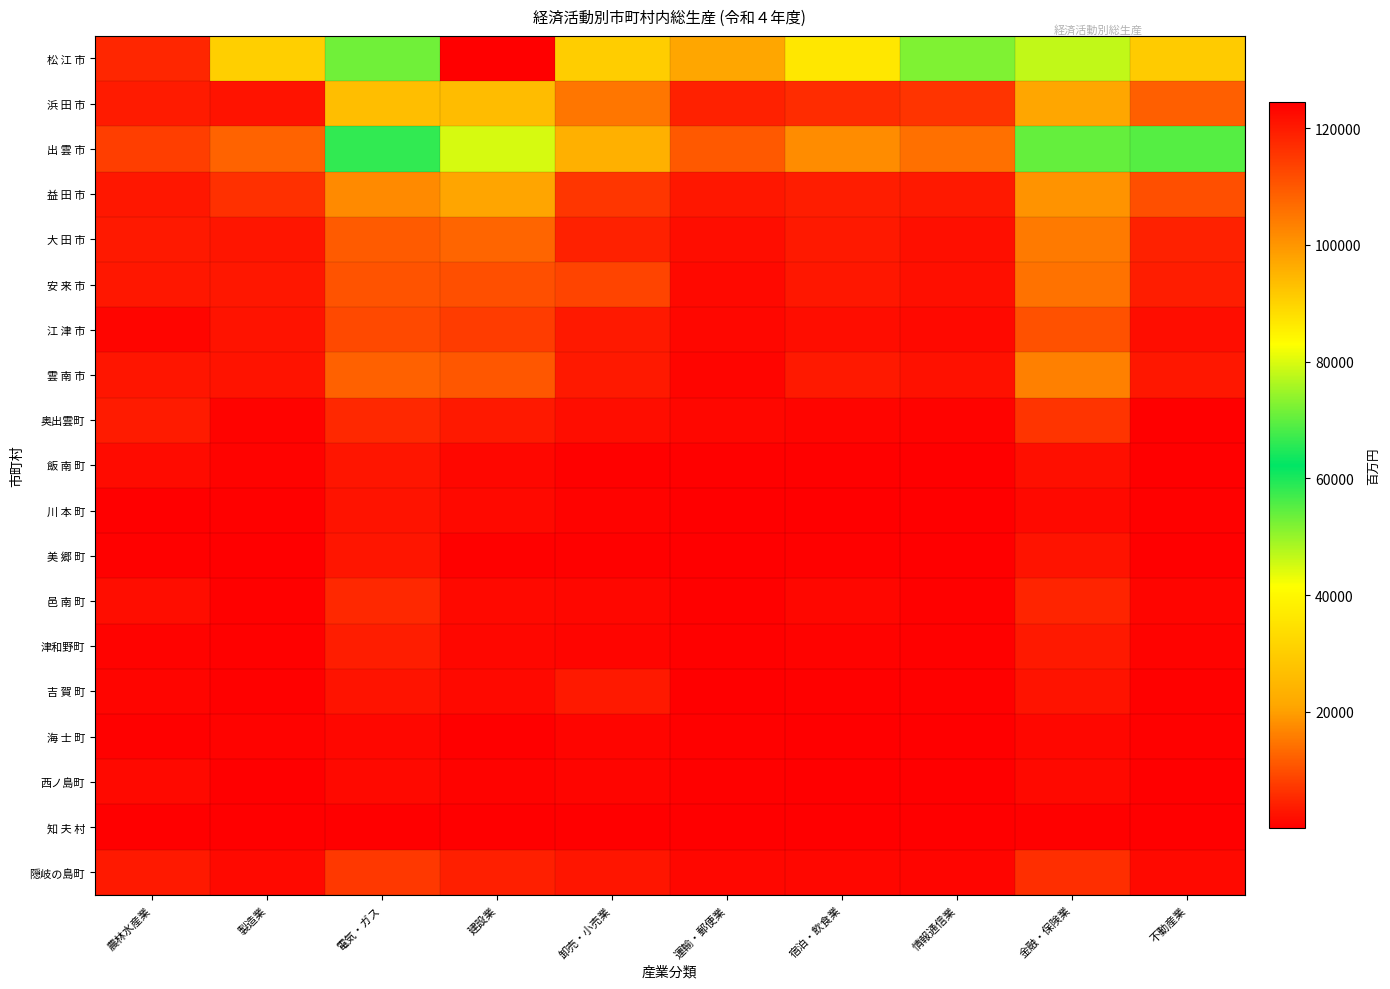

What is the maximum value shown in the chart?

124432